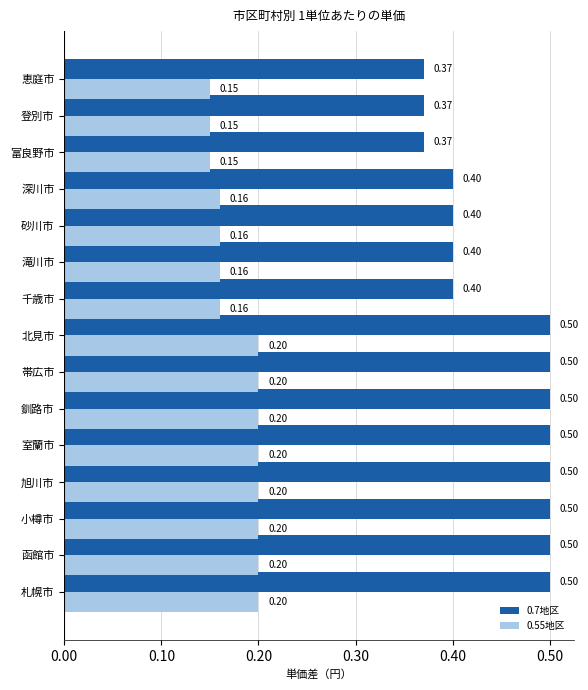

List the series in order of their peak value, highest first.

0.7地区, 0.55地区